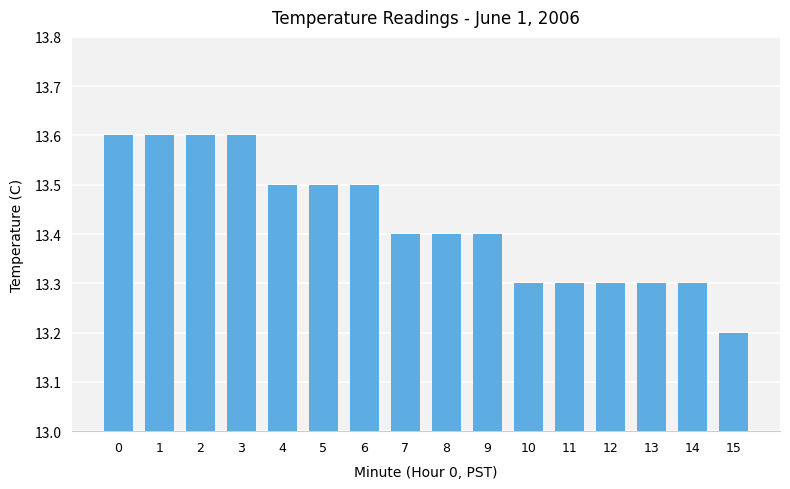

Does the chart contain any negative values?

No